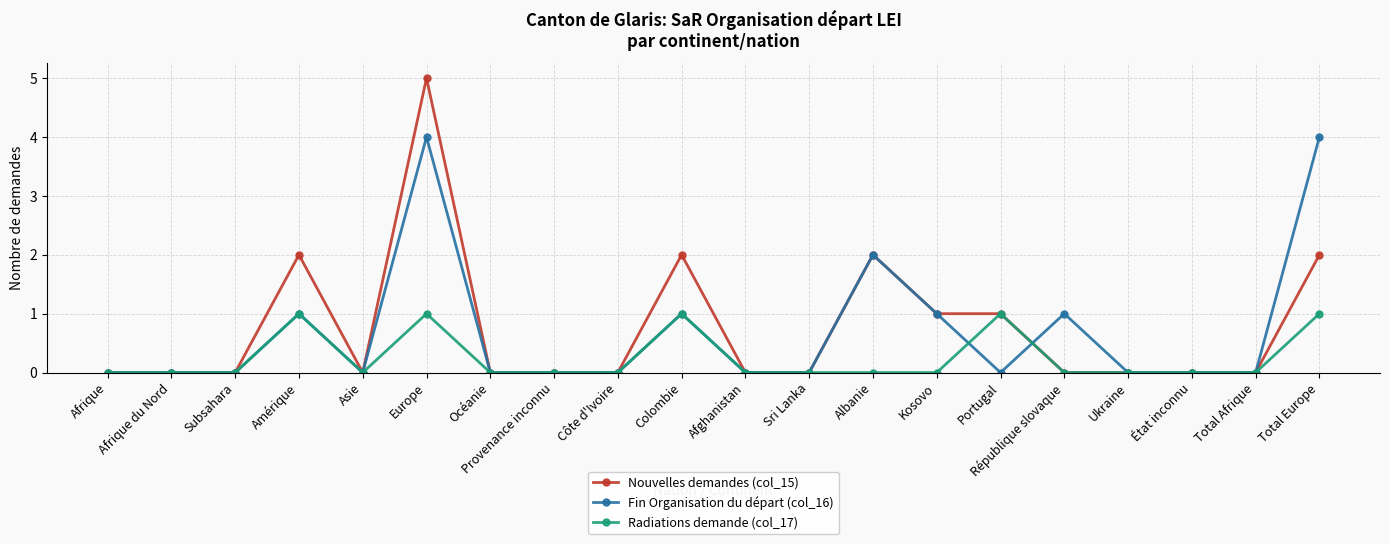

Which series has the largest range (max minus min)?

Nouvelles demandes (col_15)